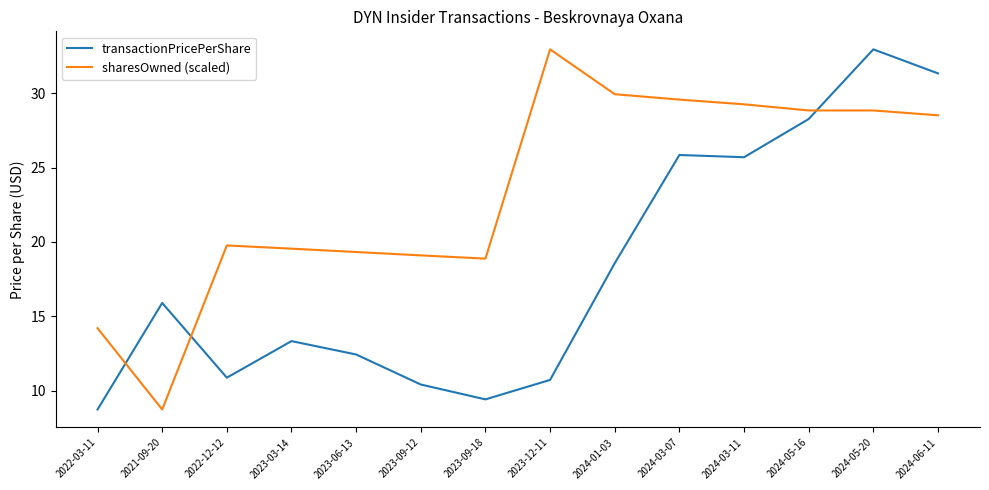

Which category has the lowest value in the sharesOwned (scaled) series?

2021-09-20